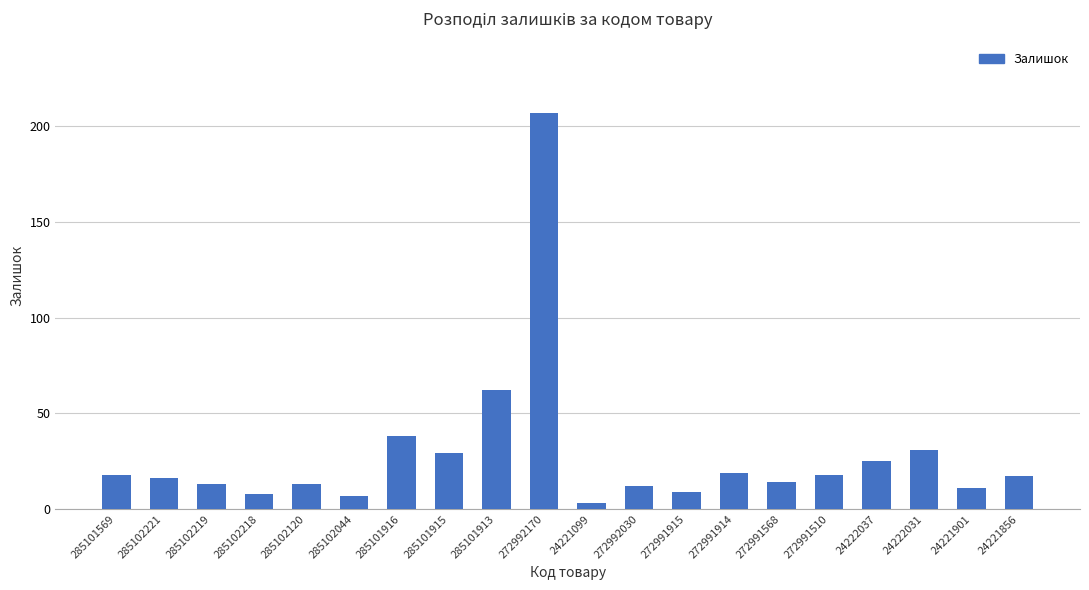

The value at 272992170 is 325. True or false?

False